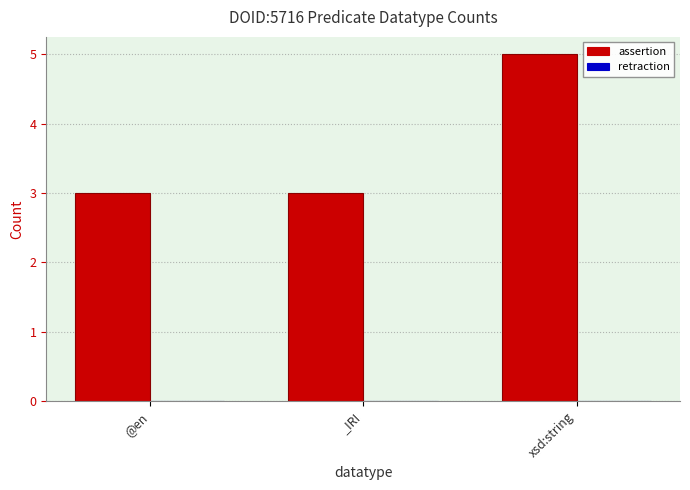

The value at _IRI is 3. True or false?

True